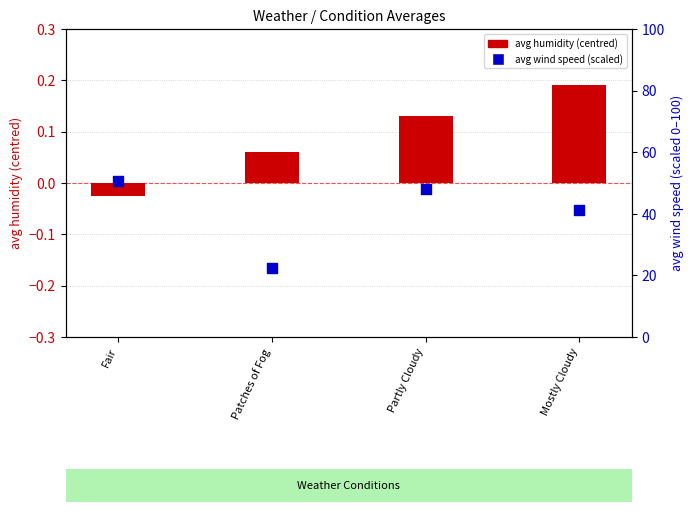

At which category is the sum across all series the highest?

Fair